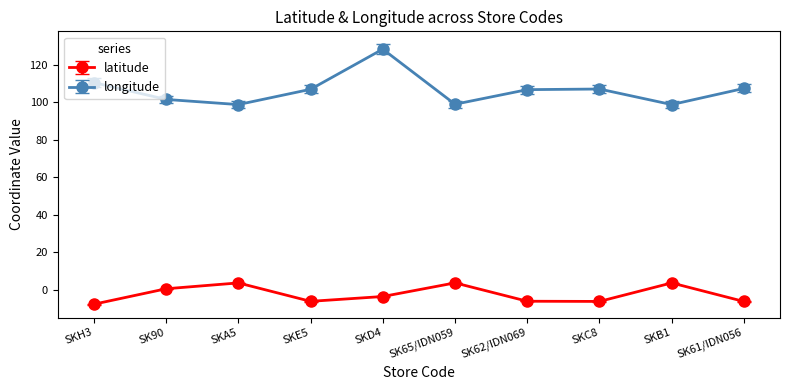

True or false: longitude has more than 1 interior local peaks.

True